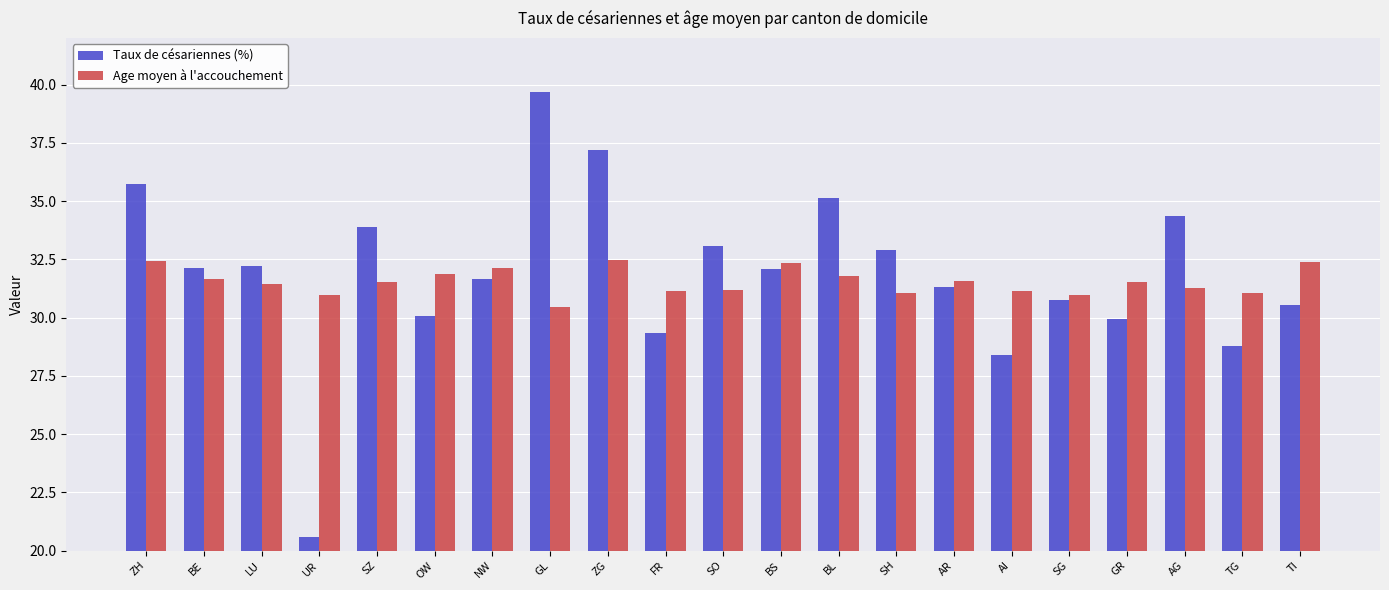

What value does the Taux de césariennes (%) series have at GL?

39.7